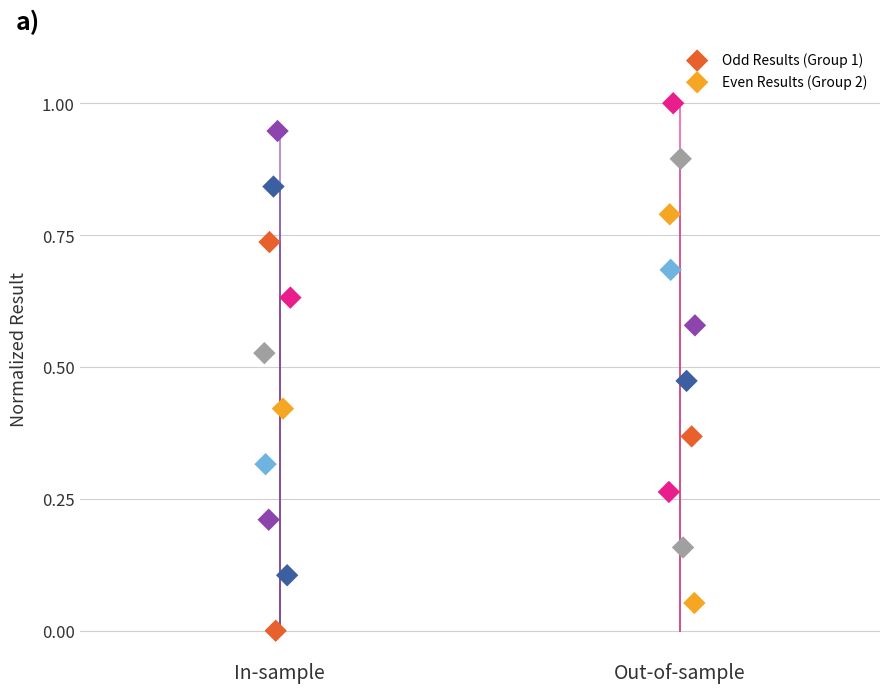

Which series contains the lowest Y value?

Odd Results (Group 1)